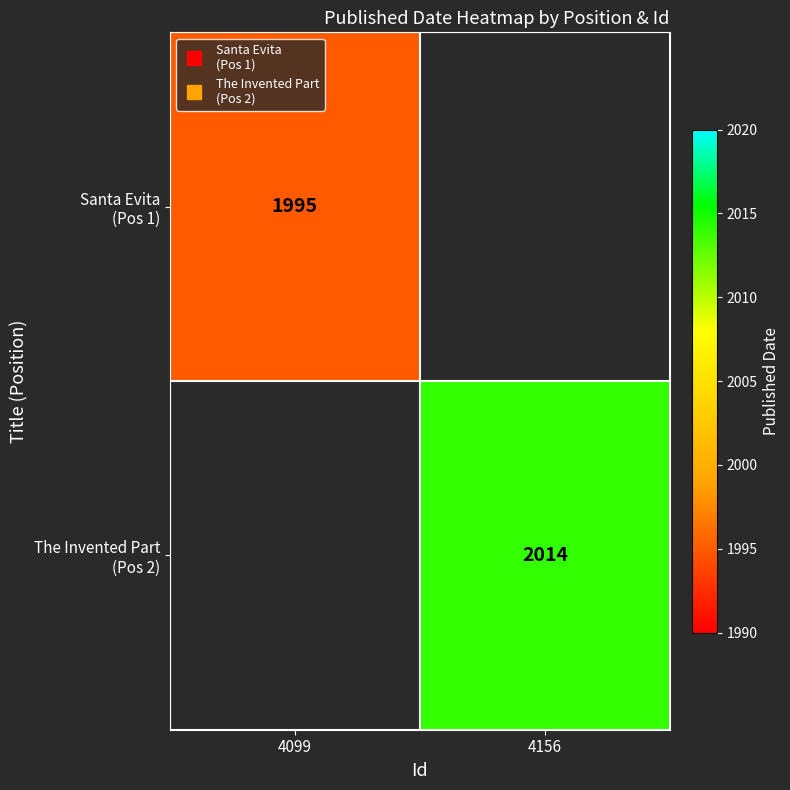

Rank the series by their maximum value, from lowest to highest.

Santa Evita (Pos 1), The Invented Part (Pos 2)